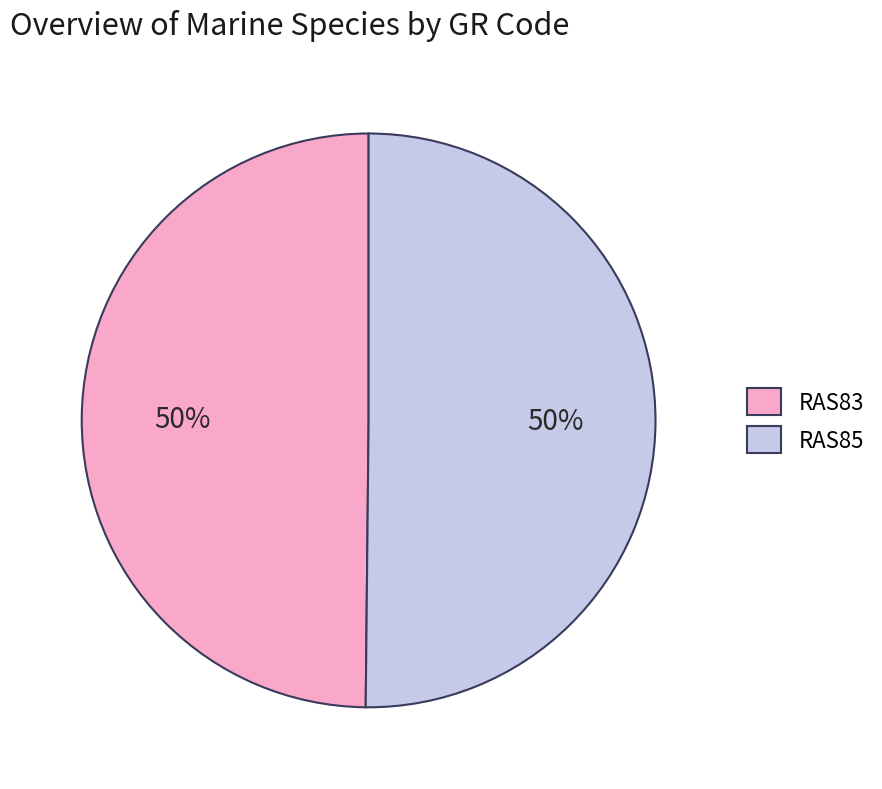

To the nearest percent, what percentage of the pie is RAS85?

50%